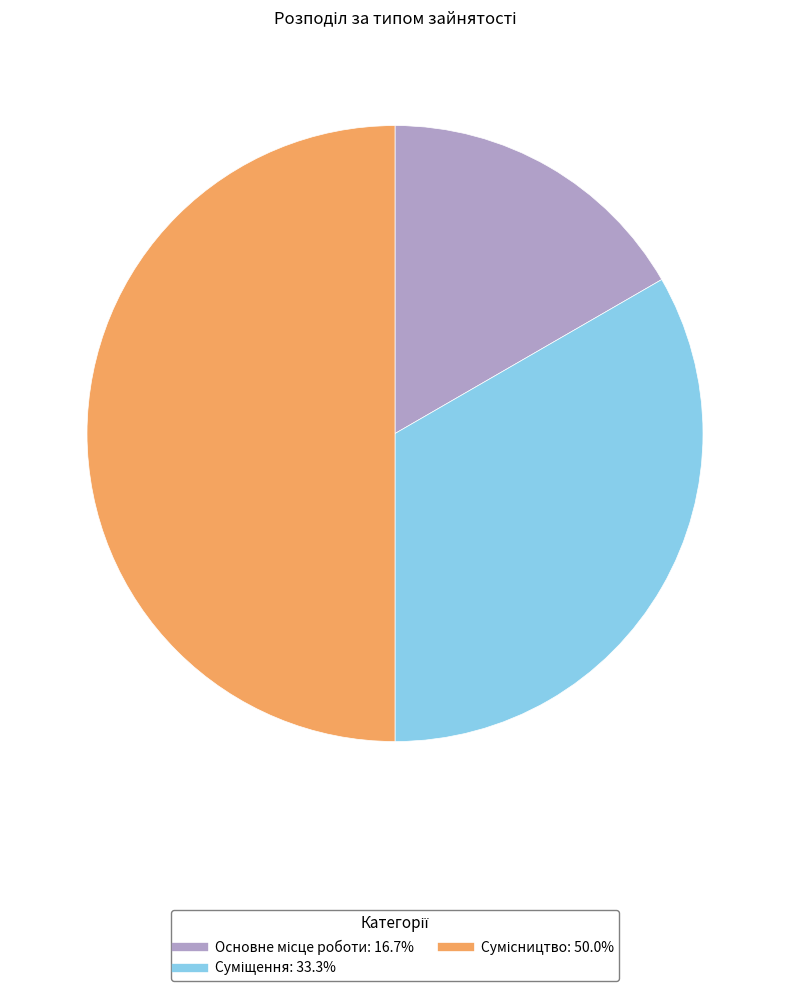

To the nearest percent, what portion does Суміщення represent?

33%